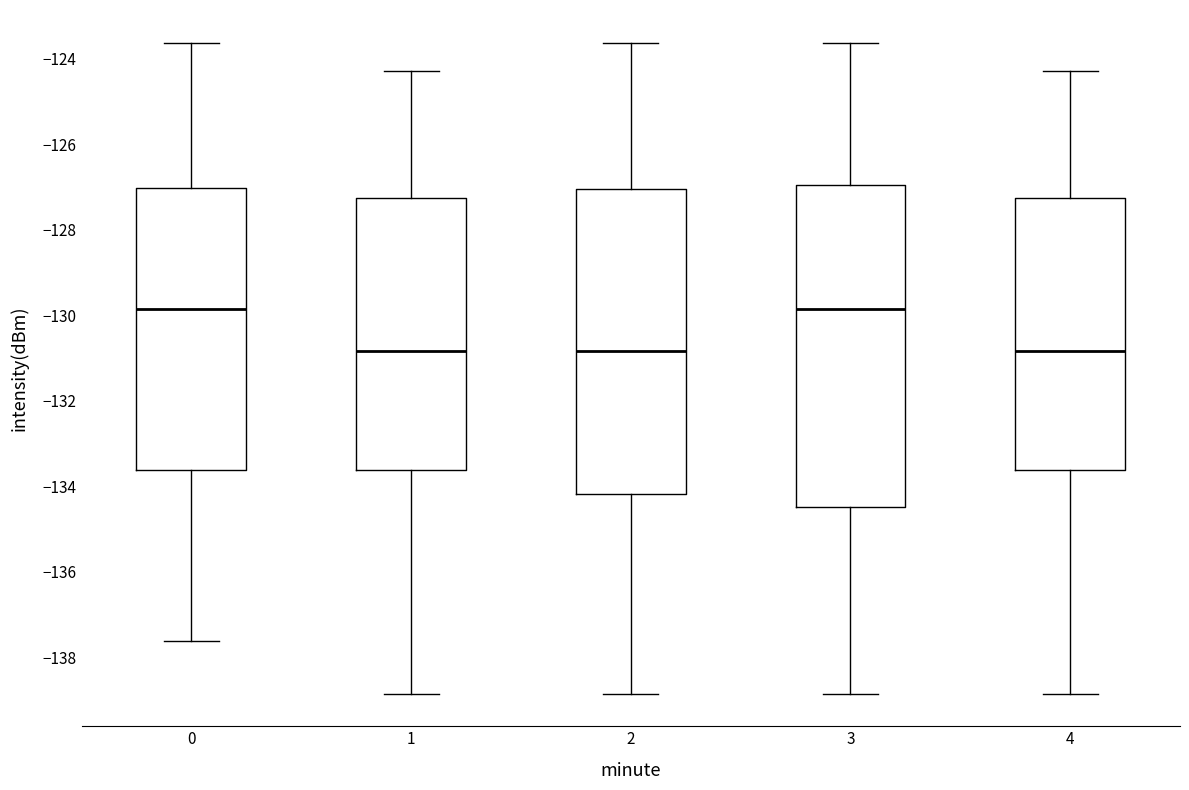

Comparing the boxes themselves (not the whiskers), which one is the tallest?

3